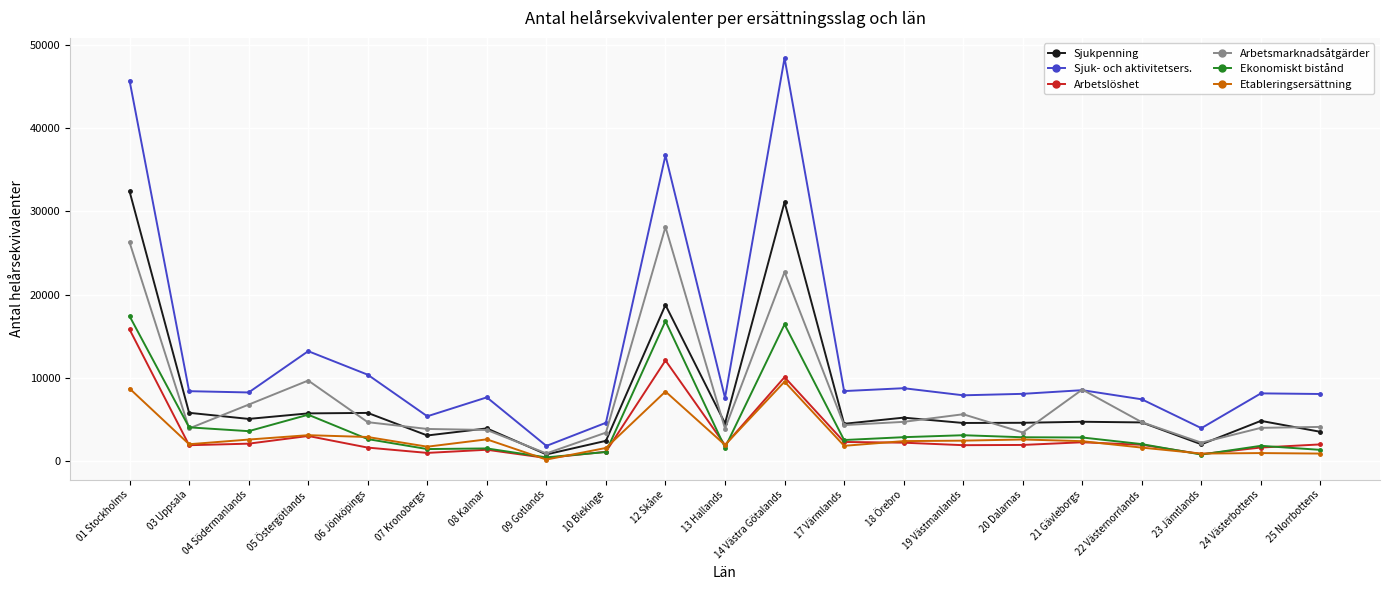

Which series ends up on top after the final intersection of Arbetsmarknadsåtgärder and Sjuk- och aktivitetsers.?

Sjuk- och aktivitetsers.